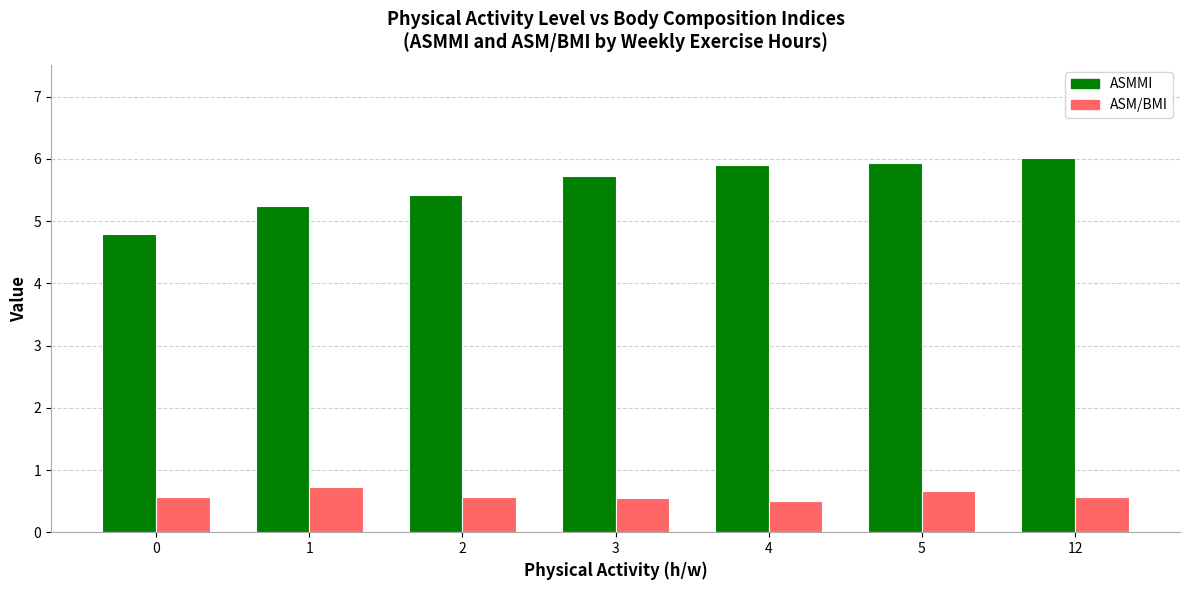

Reading left to right, extract all data points from this chart.

ASMMI: 0=4.8	1=5.2	2=5.4	3=5.7	4=5.9	5=5.9	12=6.0
ASM/BMI: 0=0.6	1=0.7	2=0.6	3=0.6	4=0.5	5=0.7	12=0.6